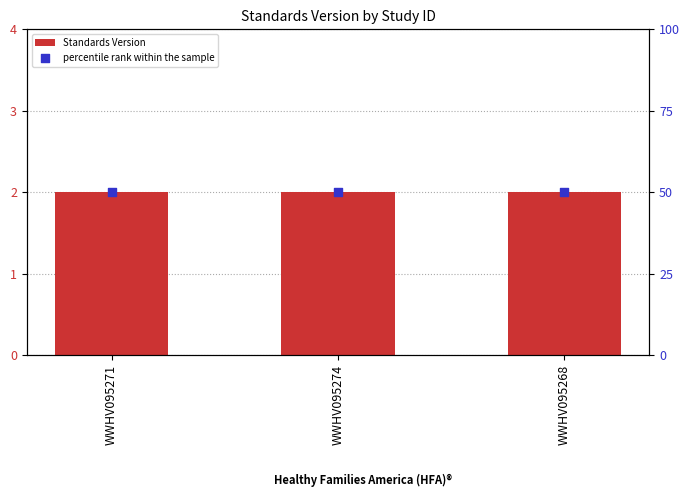

Which series contains the lowest Y value?

Standards Version